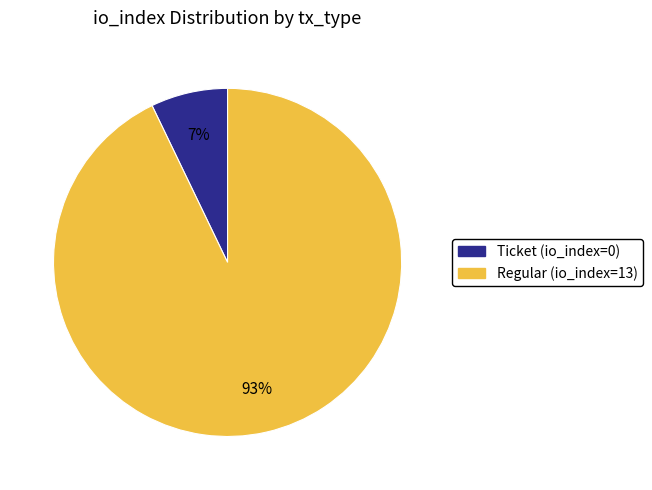

Which category has the biggest portion of the pie?

Regular